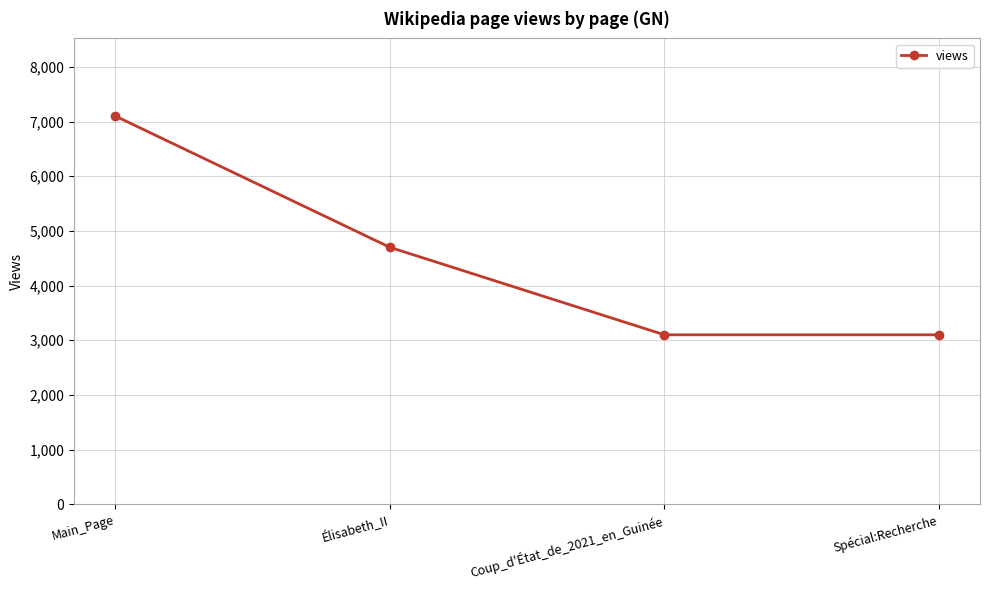

Which label corresponds to the largest value in the chart?

Main_Page